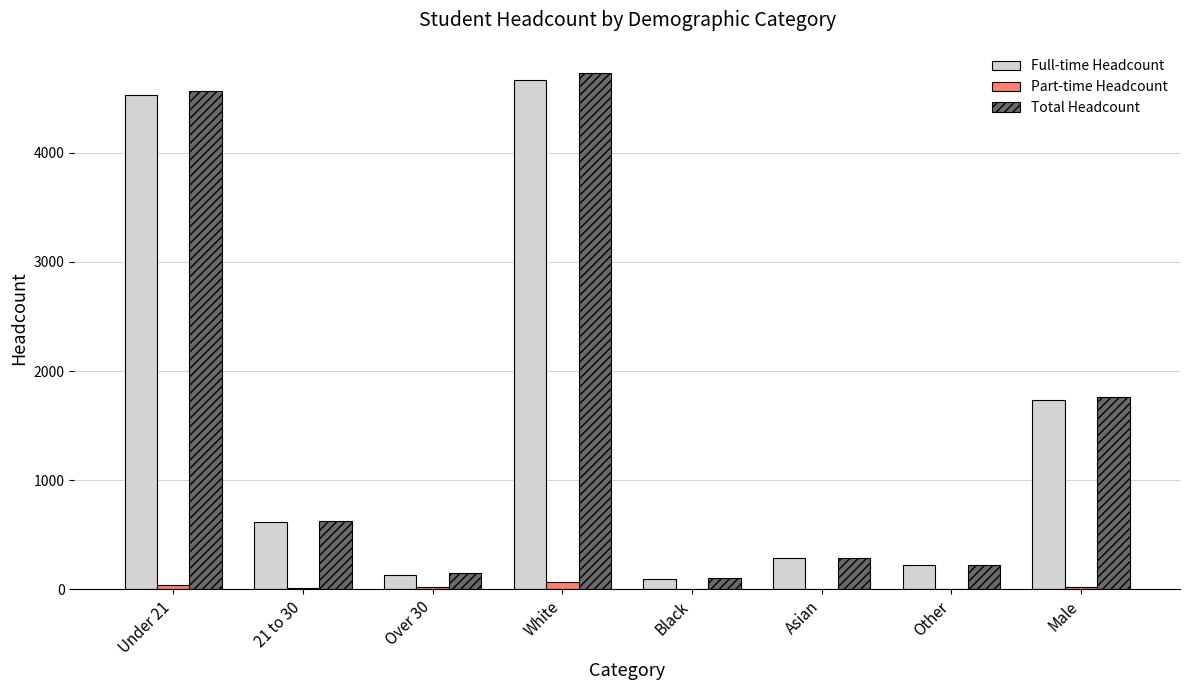

Between White and Asian, which series saw the biggest shift?

Total Headcount